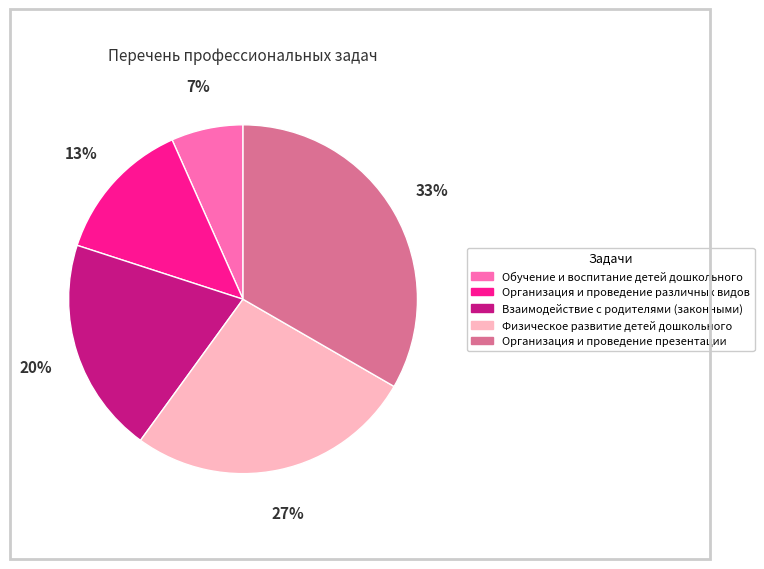

To the nearest percent, what is the combined percentage of Взаимодействие с родителями (законными) and Организация и проведение различных видов?

33%